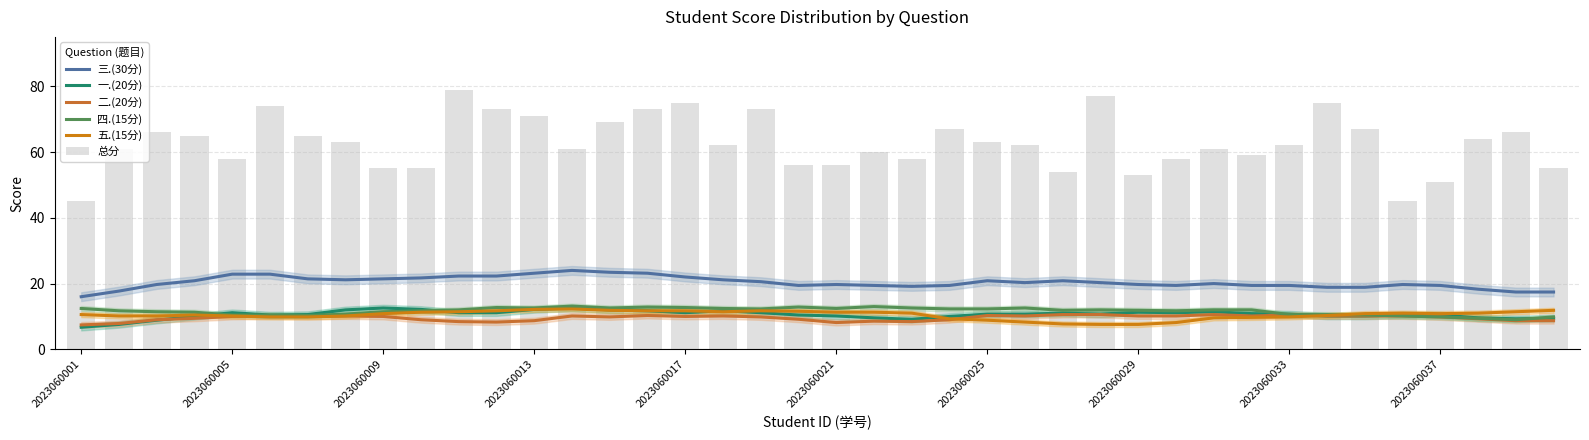

Which series changed the most between 2023060005 and 2023060033?

总分